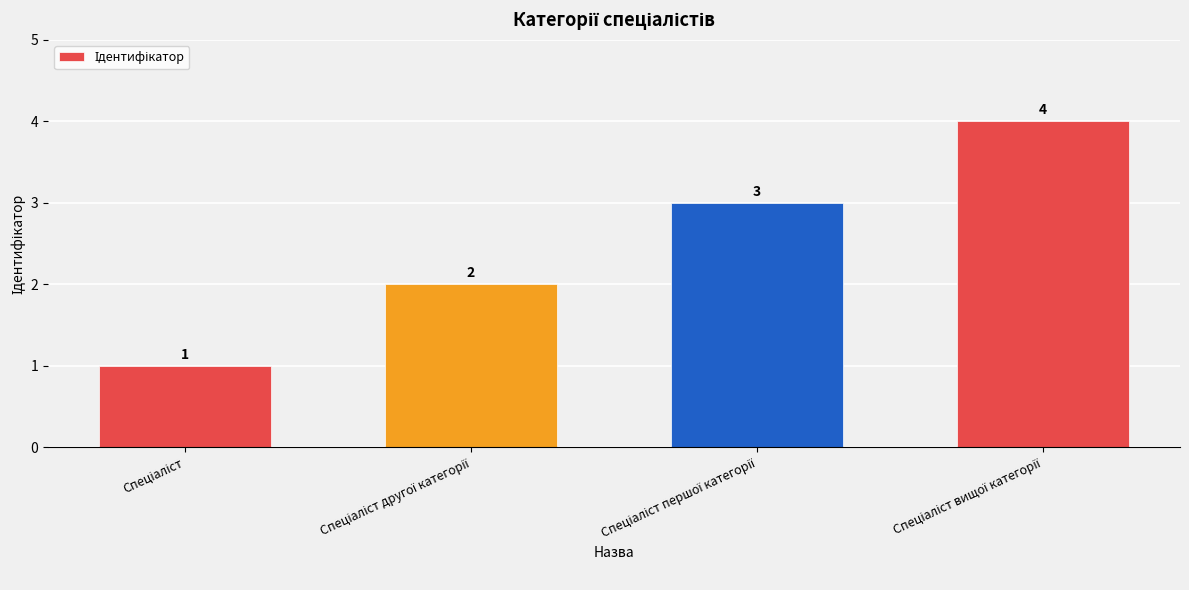

What is the difference between the maximum and minimum values?

3